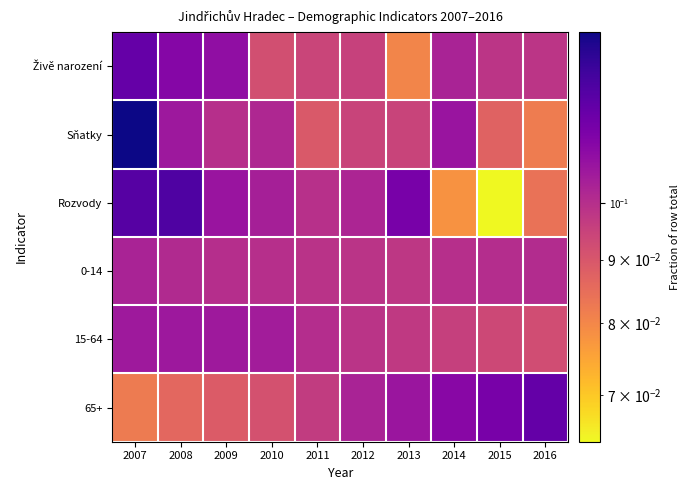

Count the number of categories in the chart.

10